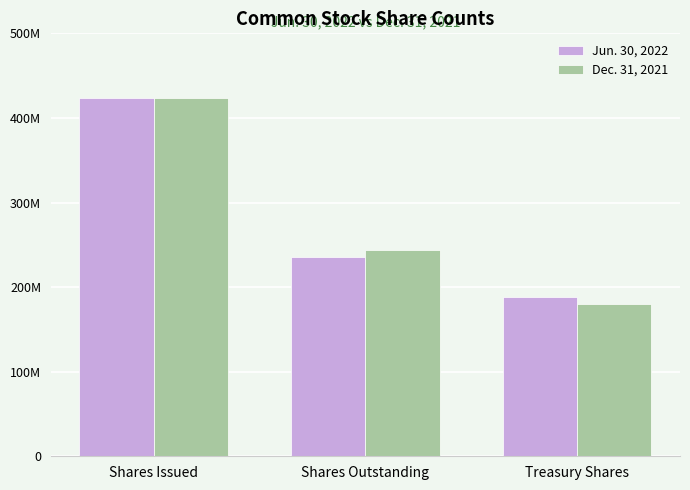

Reading right to left, what are all the values shown in this chart?

Jun. 30, 2022: 188722366	235146021	423868387
Dec. 31, 2021: 179793275	243753899	423547174